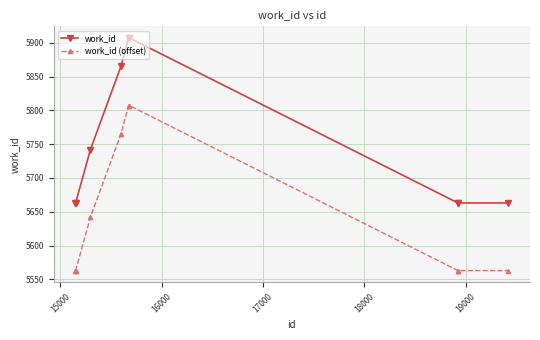

True or false: work_id (offset) and work_id intersect in this chart.

False